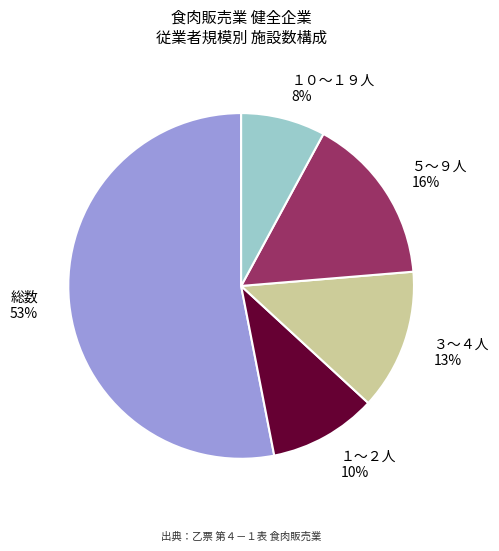

Rank the categories by value from highest to lowest.

総数, ５～９人, ３～４人, １～２人, １０～１９人